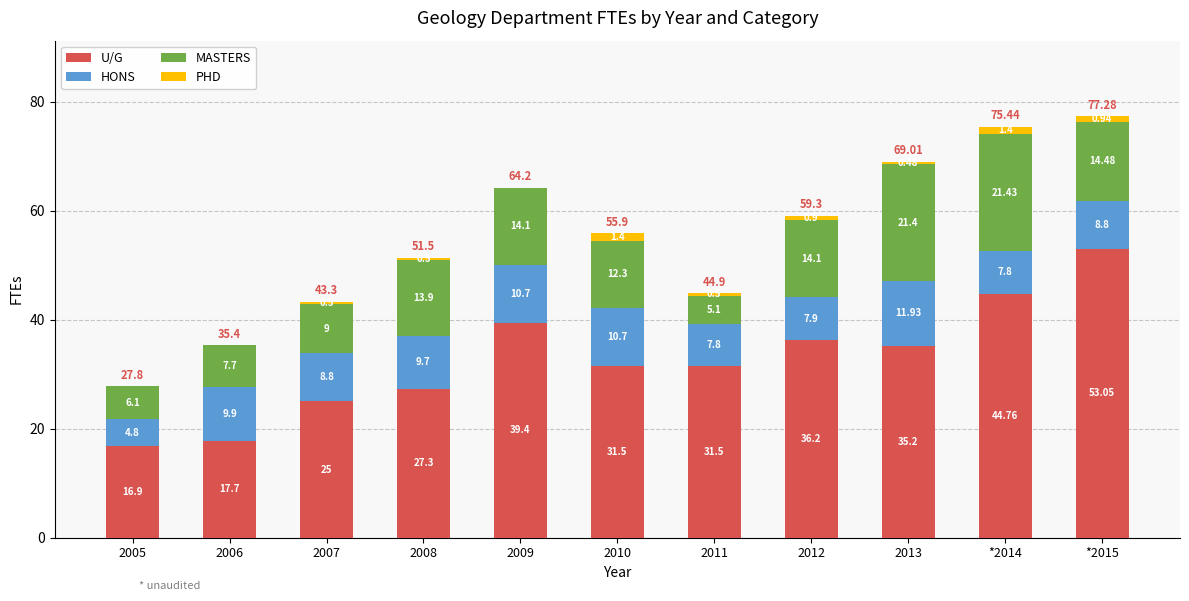

What is the sum of the U/G values at 2010 and 2006?

49.2